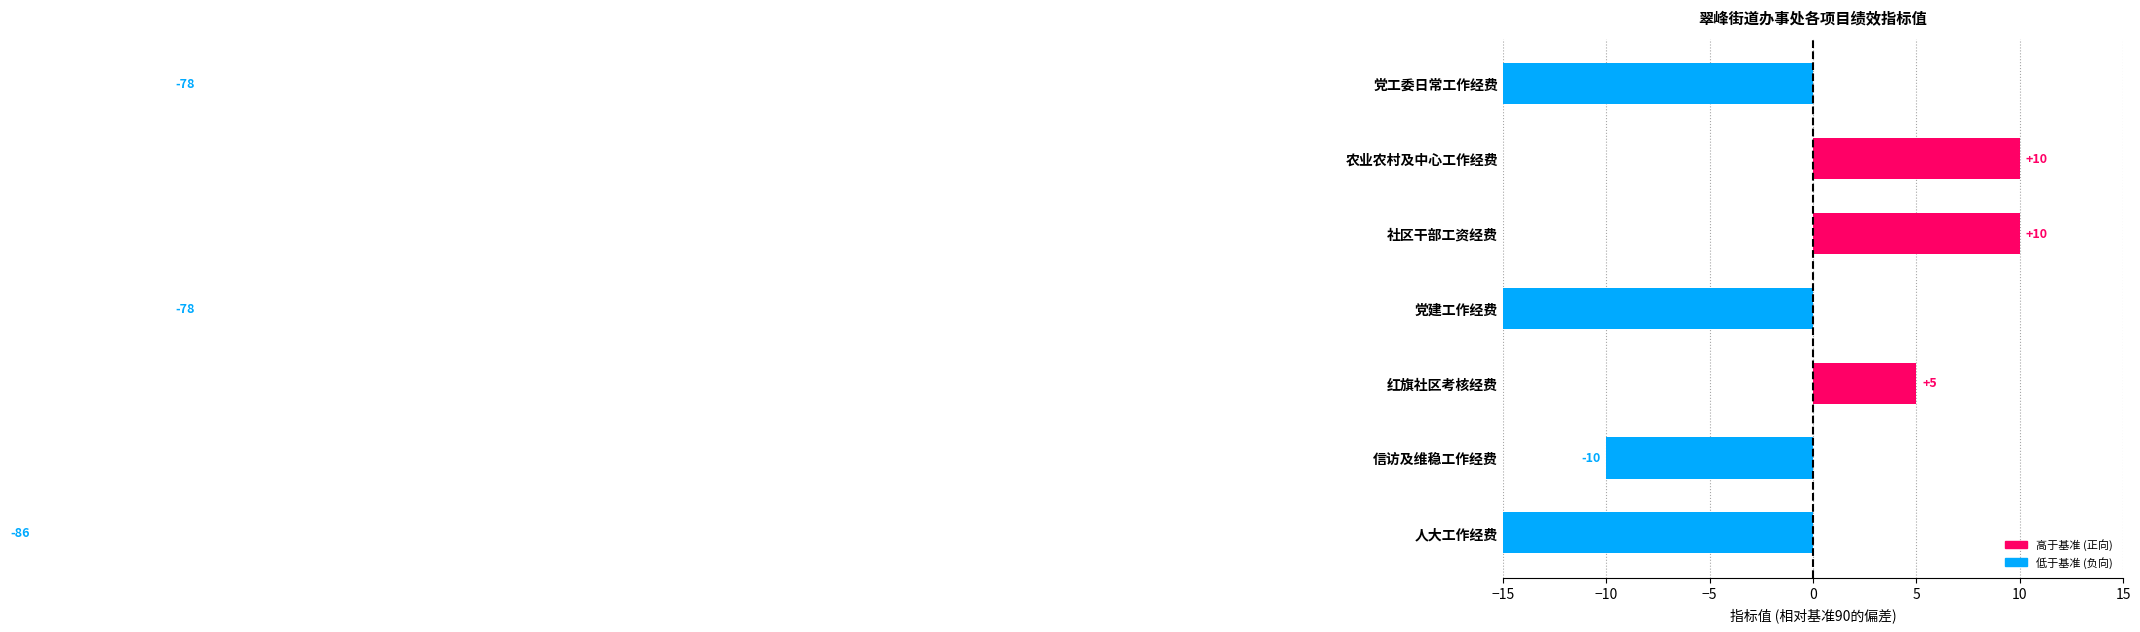

What is the smallest value displayed?

-86